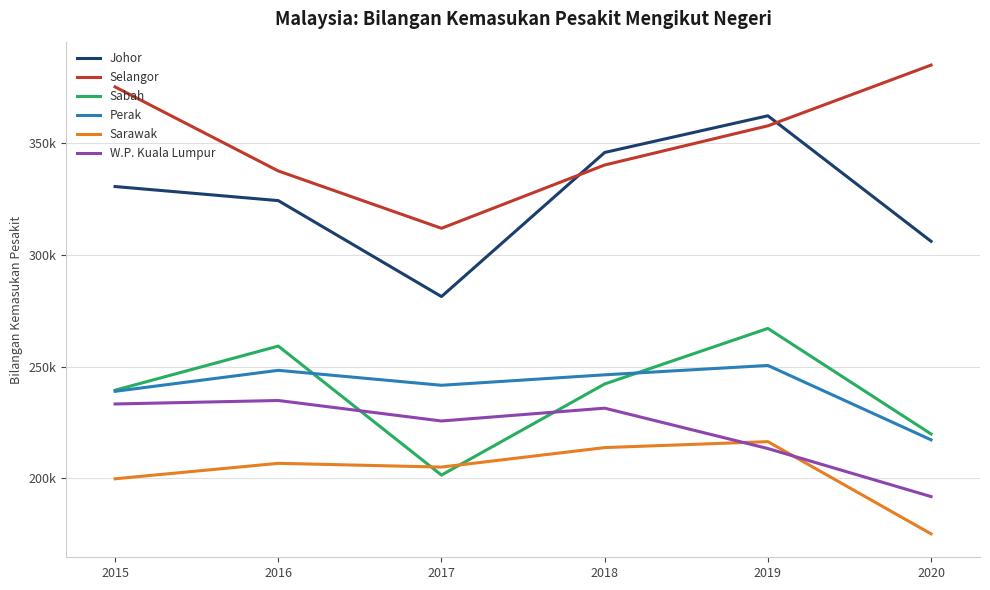

Which series has the widest spread of values?

Johor